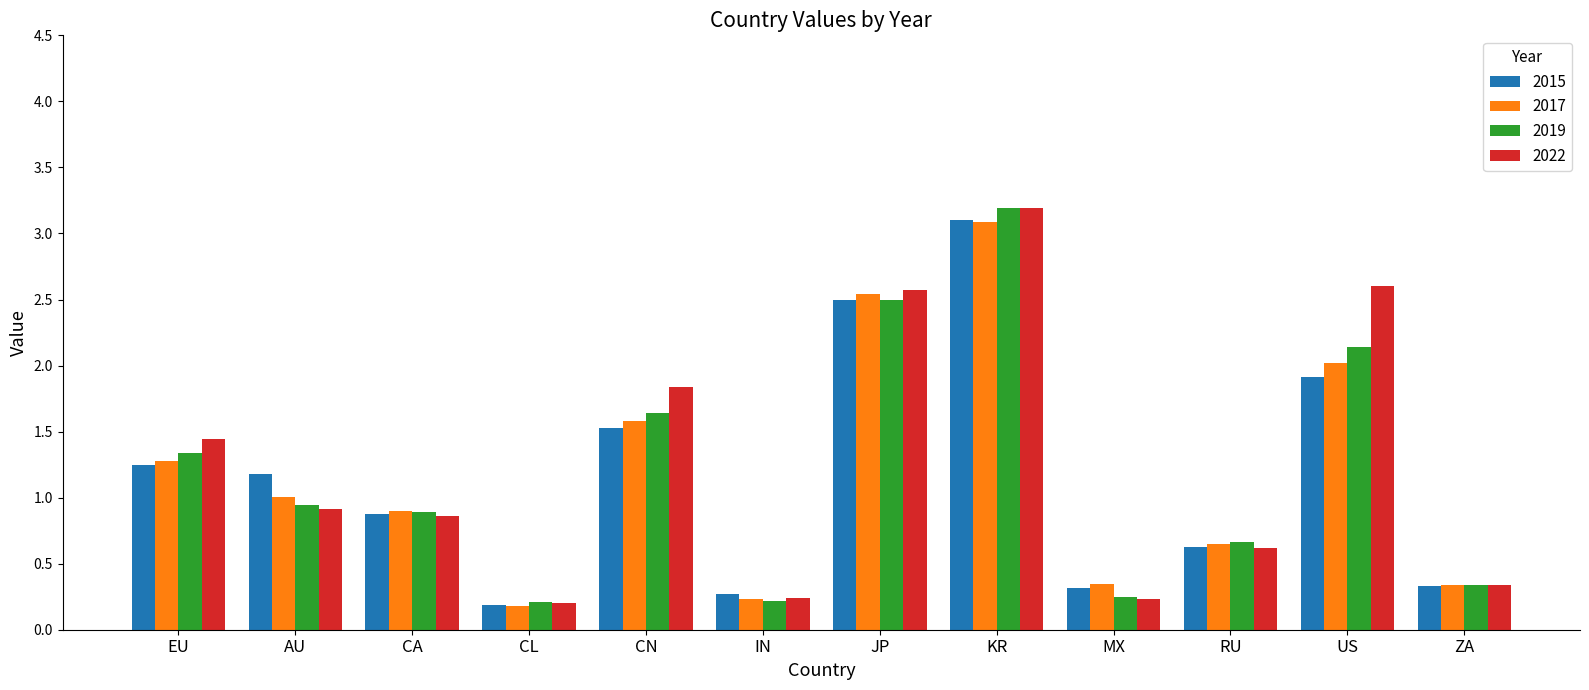

What is the lowest value of the 2017 series?

0.2